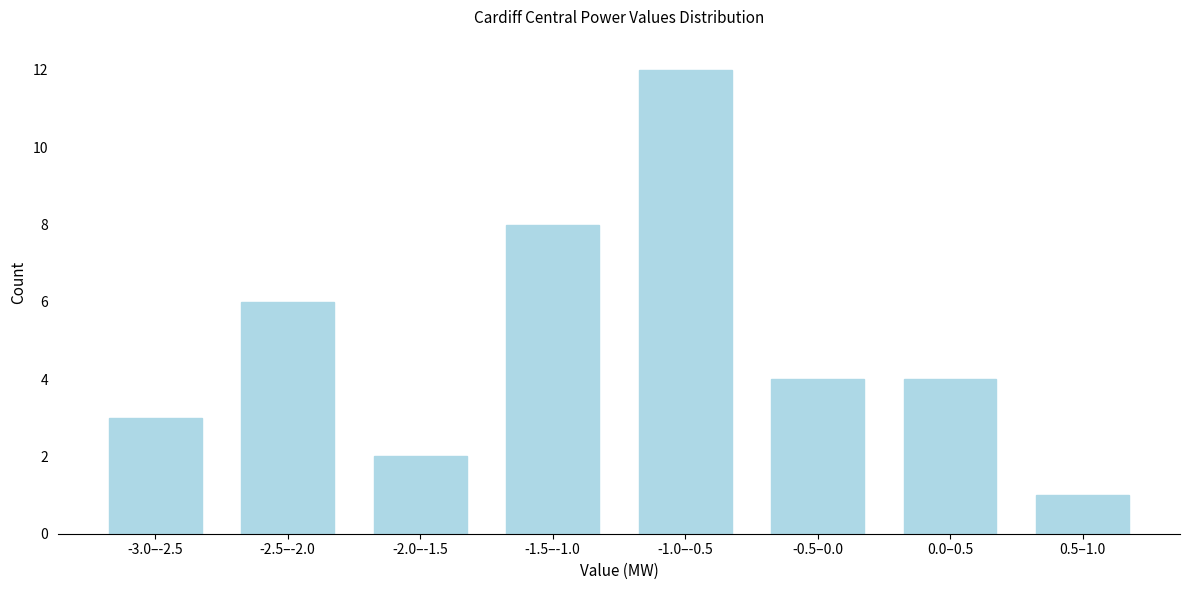

Reading left to right, list all the values displayed in this chart.

-3.0–-2.5=3	-2.5–-2.0=6	-2.0–-1.5=2	-1.5–-1.0=8	-1.0–-0.5=12	-0.5–0.0=4	0.0–0.5=4	0.5–1.0=1